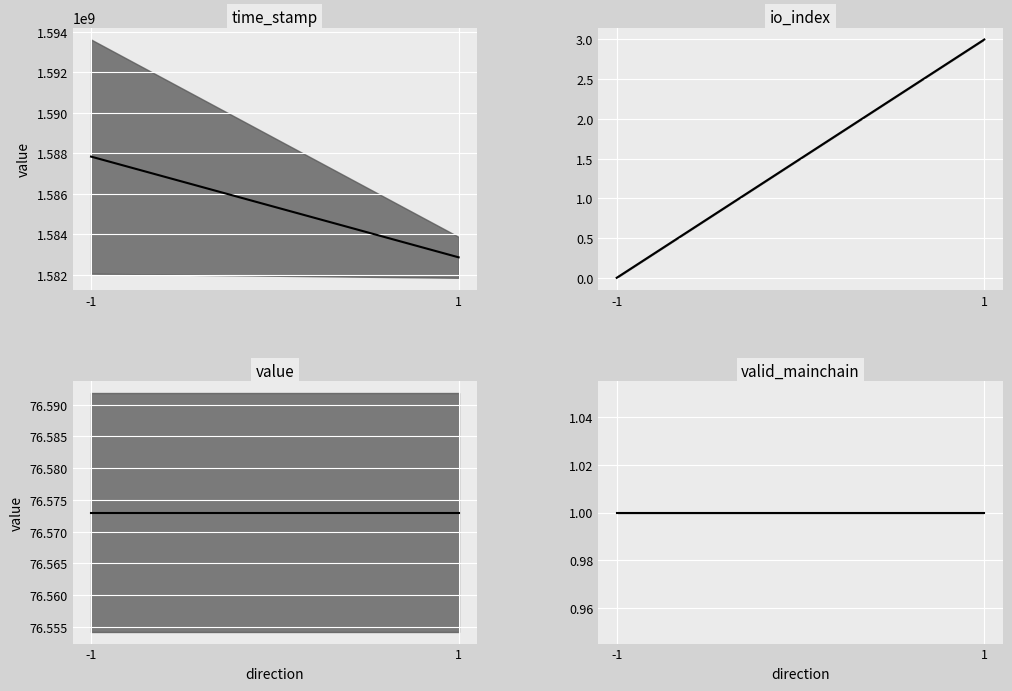

At which category does the chart reach its minimum across all series?

-1